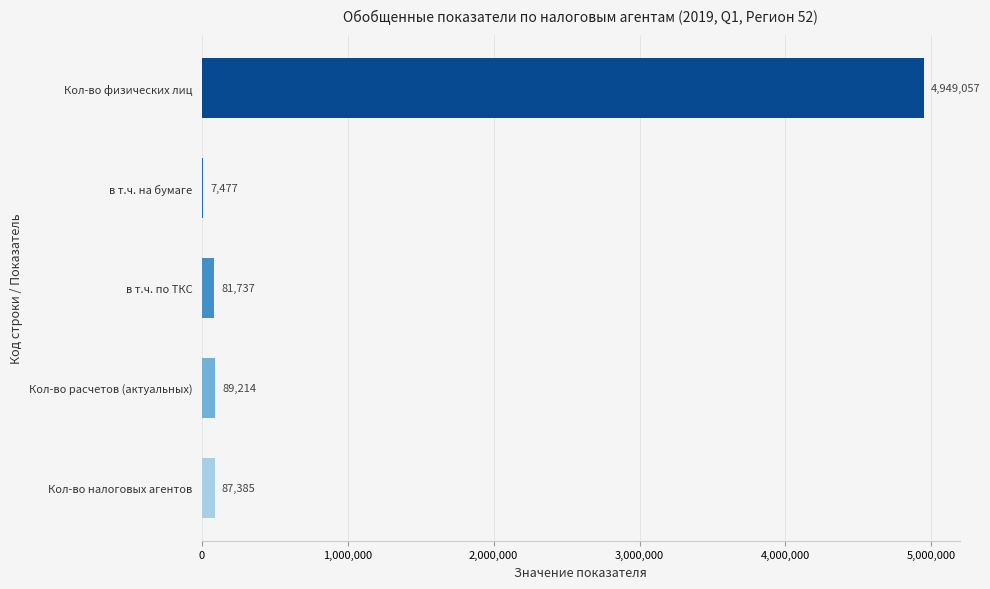

What is the sum of all values?

5214870